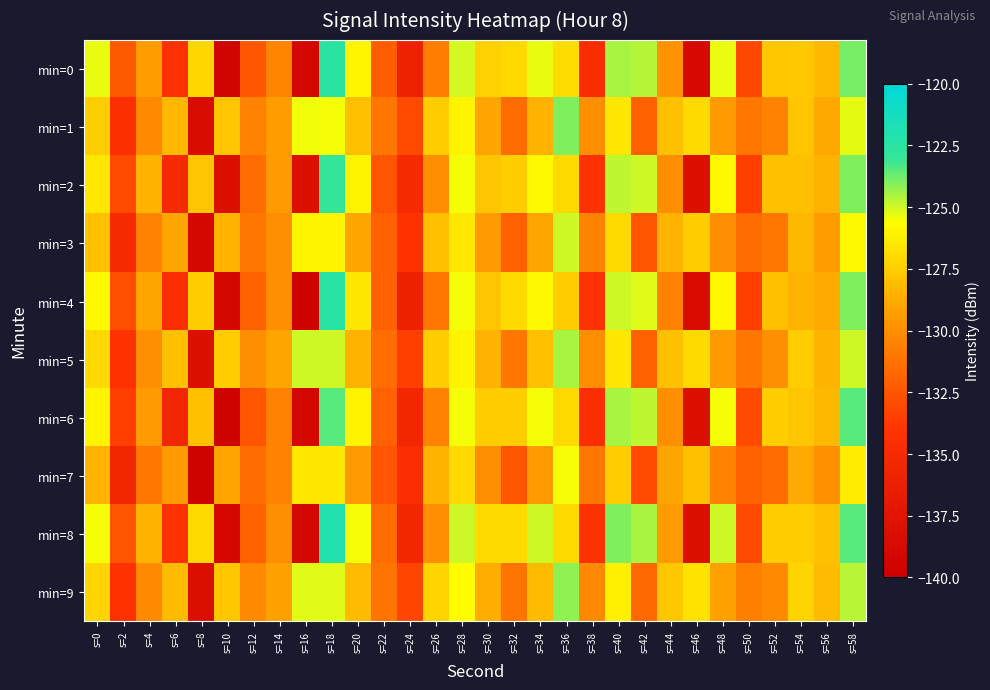

Rank the series by their maximum value, from lowest to highest.

min=7, min=3, min=5, min=9, min=1, min=6, min=2, min=0, min=4, min=8